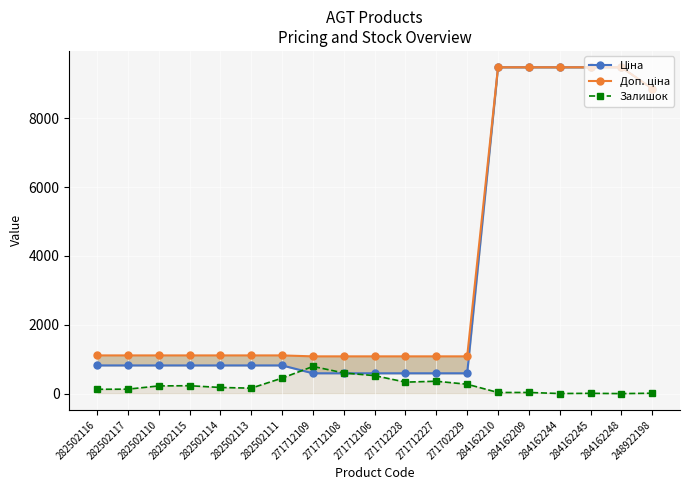

What are all the series names shown in the legend?

Ціна, Доп. ціна, Залишок